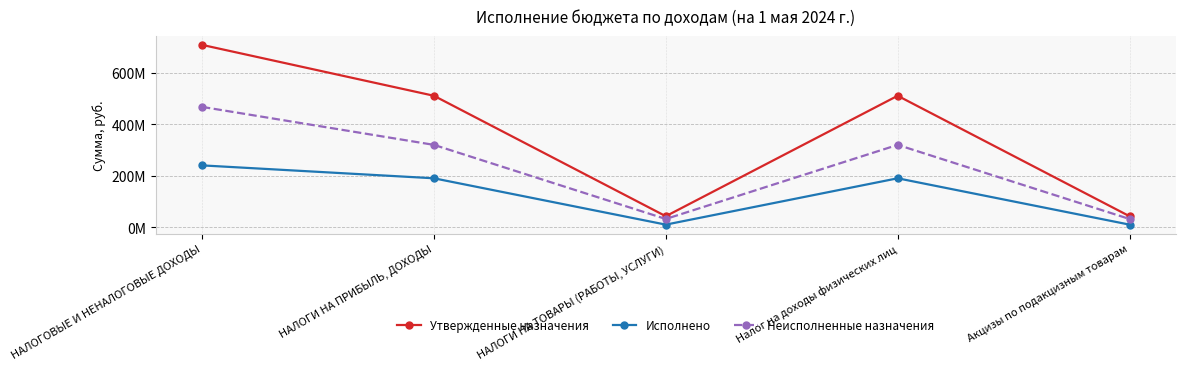

Reading left to right, transcribe all the data shown in this chart.

Утвержденные назначения: НАЛОГОВЫЕ И НЕНАЛОГОВЫЕ ДОХОДЫ=709226898.0	НАЛОГИ НА ПРИБЫЛЬ, ДОХОДЫ=511475000.0	НАЛОГИ НА ТОВАРЫ (РАБОТЫ, УСЛУГИ)=43434000.0	Налог на доходы физических лиц=511475000.0	Акцизы по подакцизным товарам=43434000.0
Исполнено: НАЛОГОВЫЕ И НЕНАЛОГОВЫЕ ДОХОДЫ=240961898.2	НАЛОГИ НА ПРИБЫЛЬ, ДОХОДЫ=190806101.4	НАЛОГИ НА ТОВАРЫ (РАБОТЫ, УСЛУГИ)=10754866.2	Налог на доходы физических лиц=190806101.4	Акцизы по подакцизным товарам=10754866.2
Неисполненные назначения: НАЛОГОВЫЕ И НЕНАЛОГОВЫЕ ДОХОДЫ=468264999.8	НАЛОГИ НА ПРИБЫЛЬ, ДОХОДЫ=320668898.6	НАЛОГИ НА ТОВАРЫ (РАБОТЫ, УСЛУГИ)=32679133.8	Налог на доходы физических лиц=320668898.6	Акцизы по подакцизным товарам=32679133.8